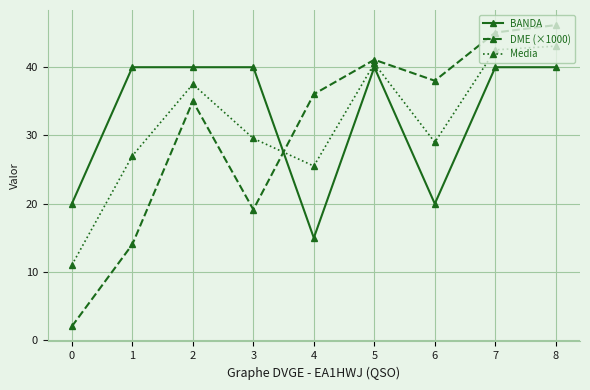

What is the difference between the maximum and minimum values in the Media series?

32.1